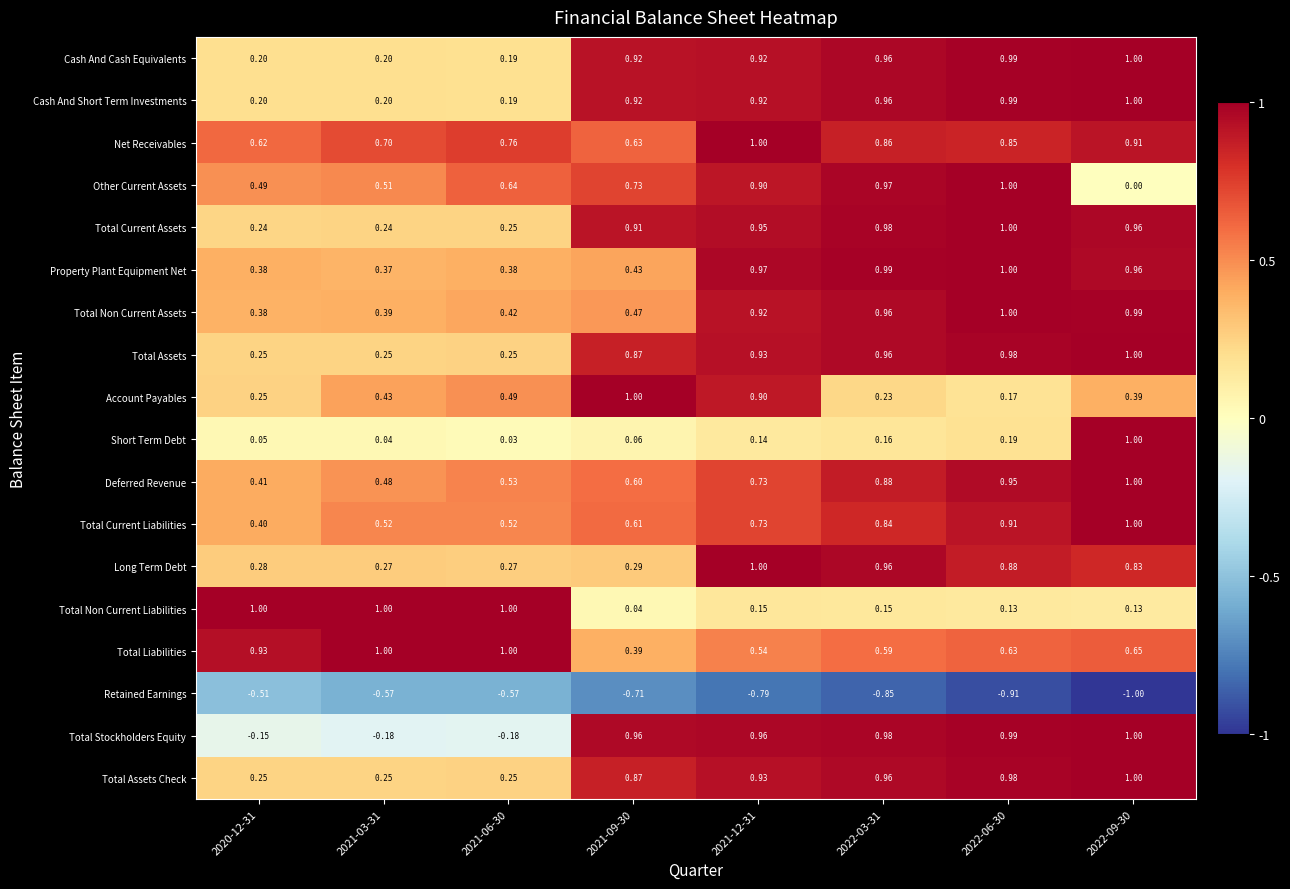

Which series has the largest total across all categories?

Net Receivables